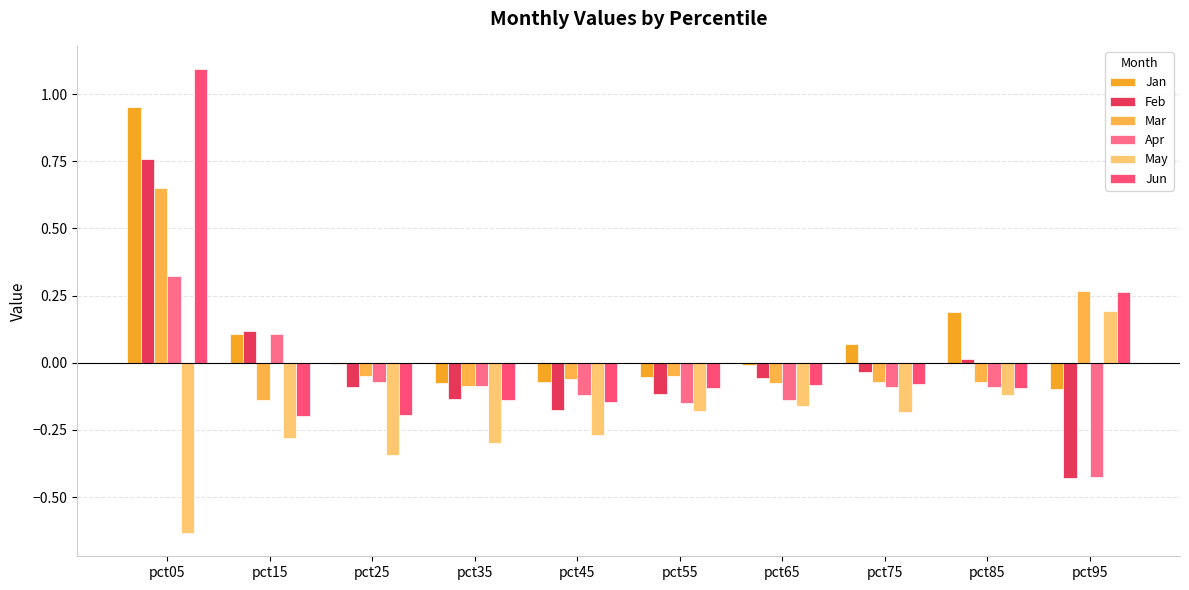

What is the highest value of the Feb series?

0.8